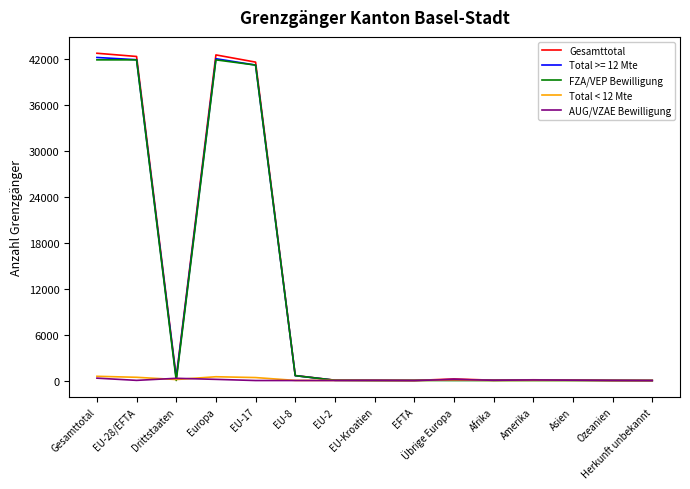

How many lines are shown in the chart?

5